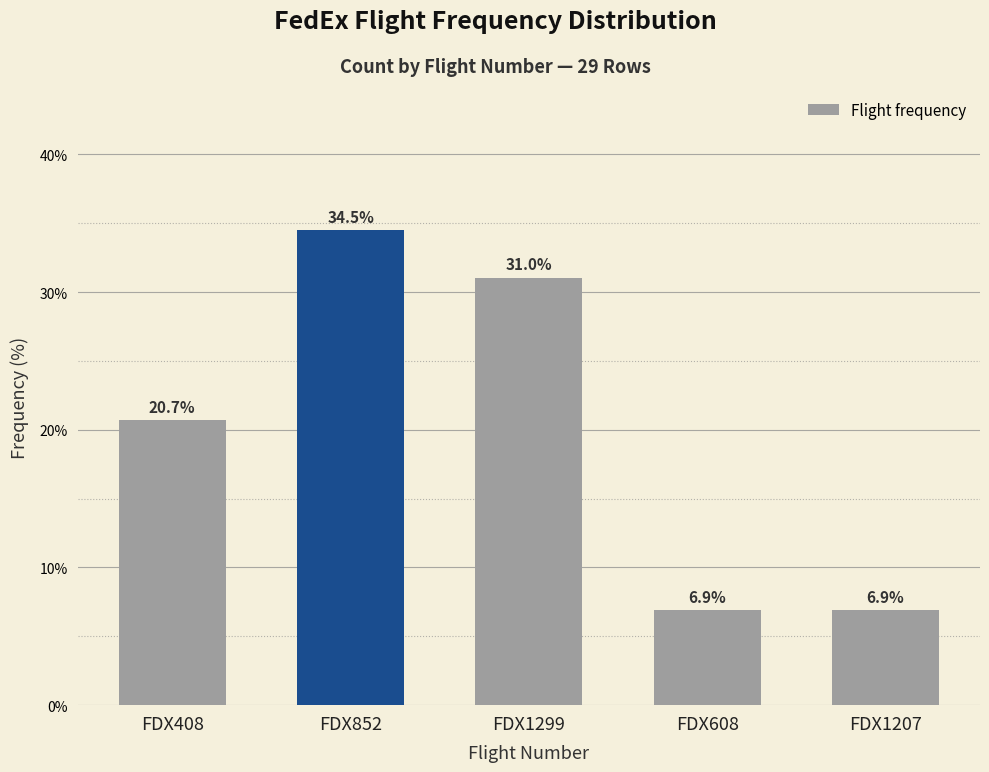

Reading left to right, list all the values displayed in this chart.

FDX408=20.7	FDX852=34.5	FDX1299=31.0	FDX608=6.9	FDX1207=6.9